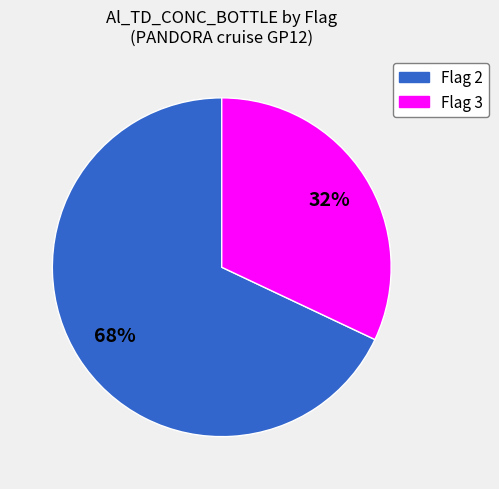

Count the number of slices in the pie.

2